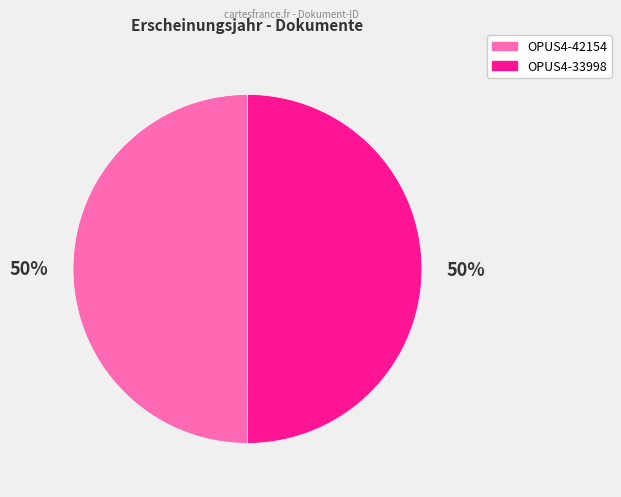

Combined, do OPUS4-33998 and OPUS4-42154 account for over 50%?

Yes